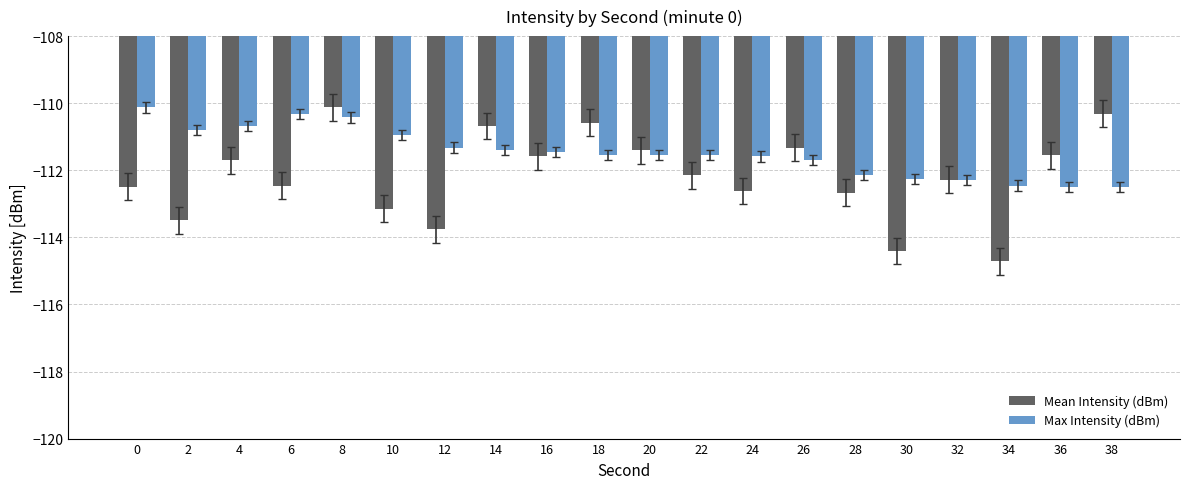

Is it true that Max Intensity (dBm) equals -31.2 at 12?

False